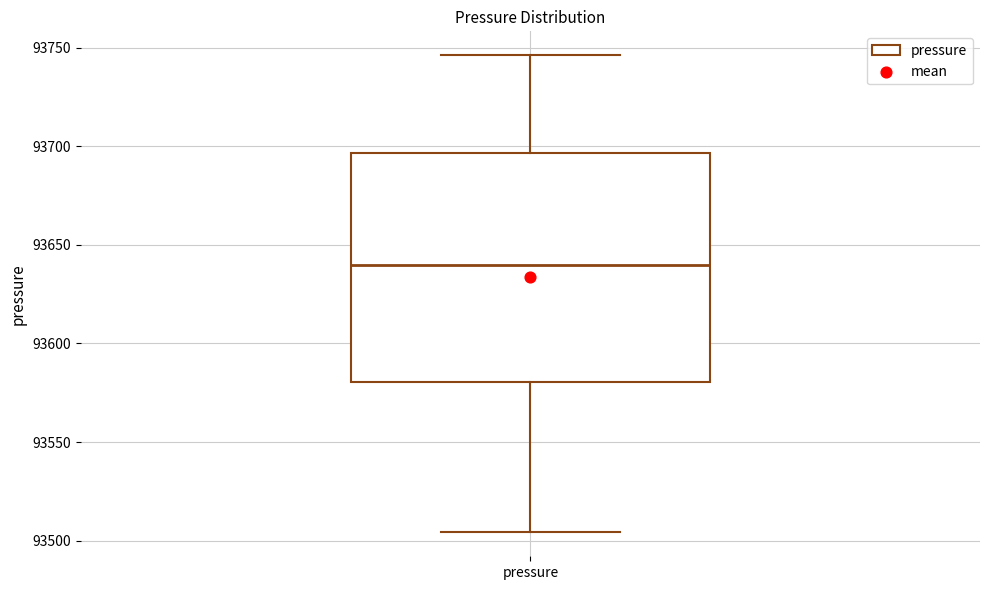

Read this box plot against the y-axis: the position of the median line, the range covered by the box, and the ends of both whiskers. The values are not printed on the chart, so give them approximately, as read against the axis.

median 93640, box 93580 to 93695, whiskers 93505 to 93745